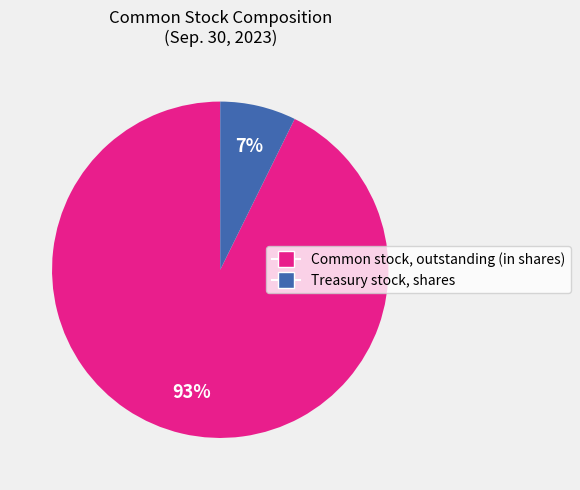

How many slices are in this pie chart?

2